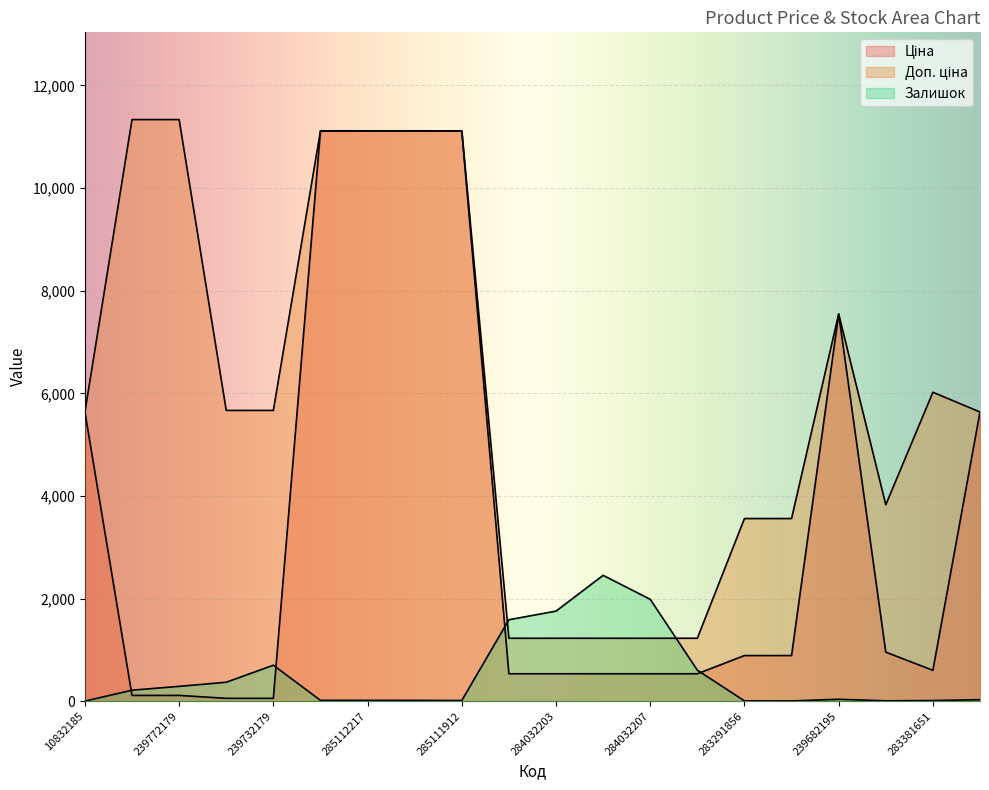

What is the average value of the Залишок series?

506.7